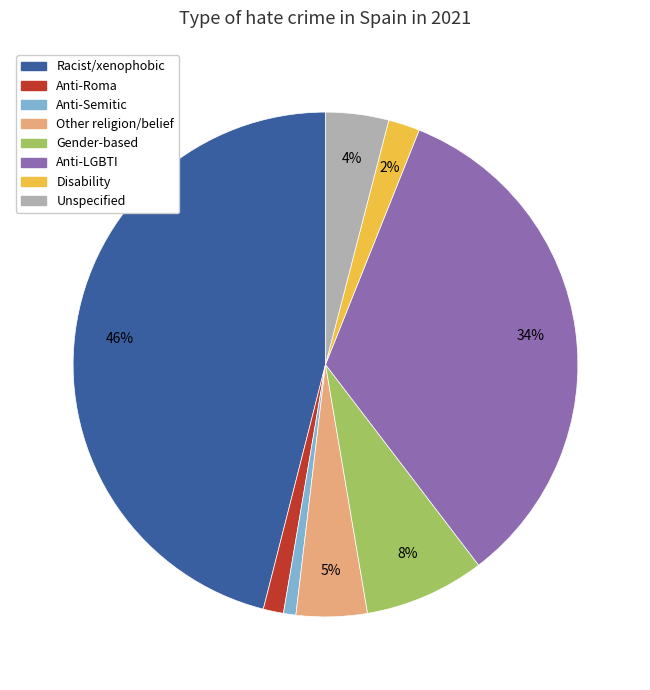

To the nearest percent, what is the difference between the largest and smallest slice percentages?

45%